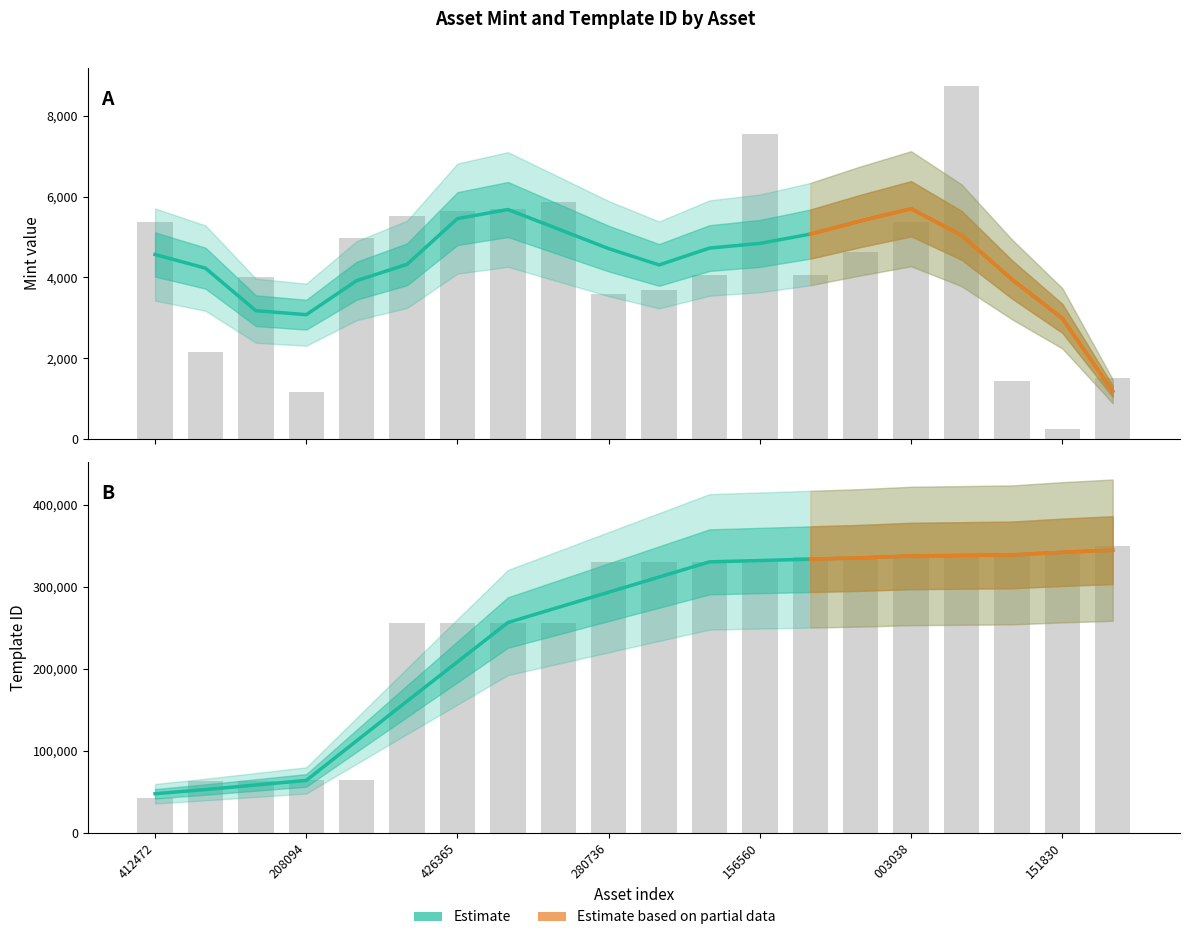

What is the greatest value displayed?

349521